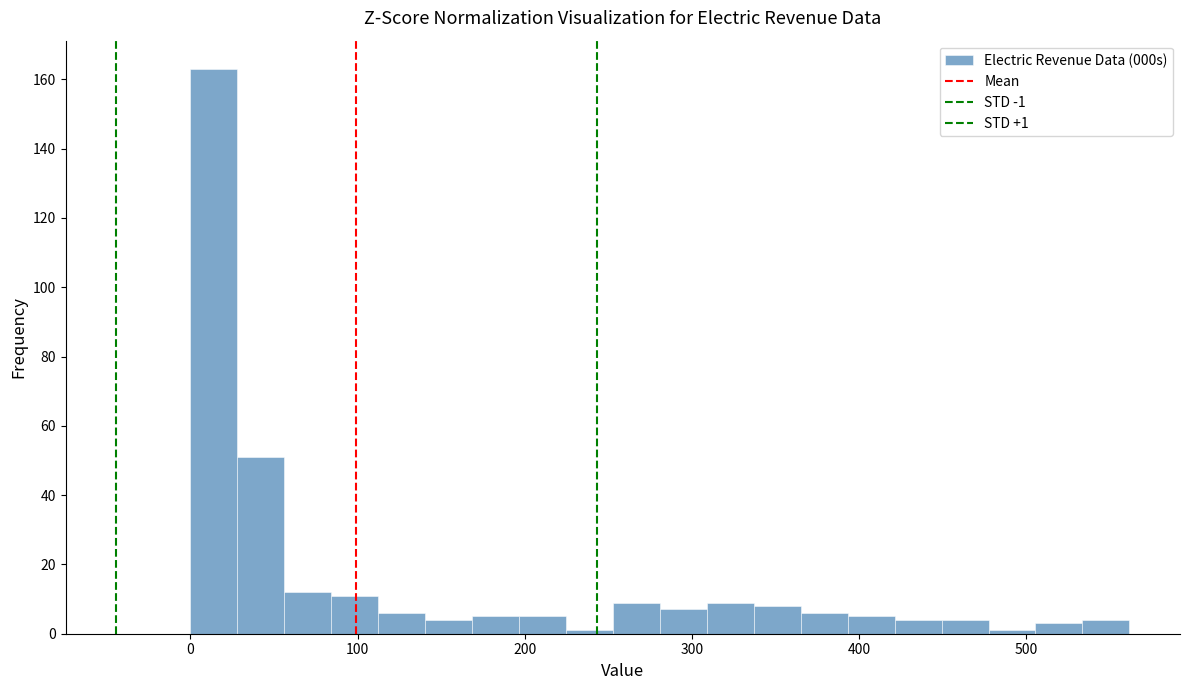

Read against the x-axis, roughly where is the centre of the tallest bar?

10